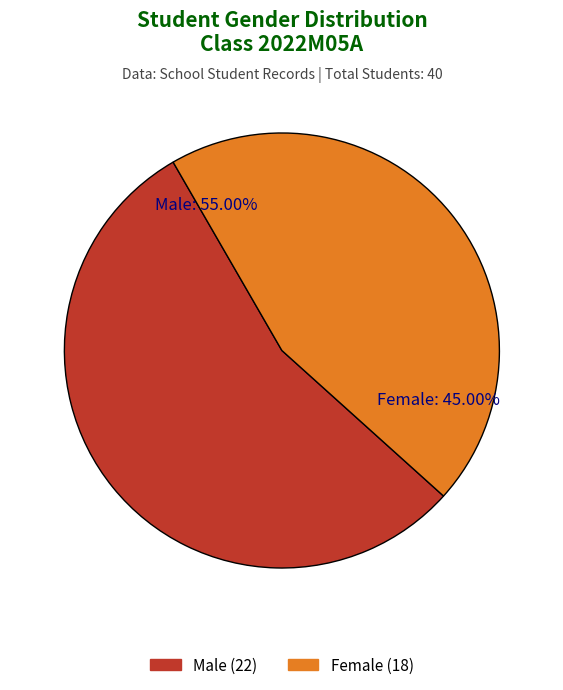

What is the total percentage of F and M?

100.0%